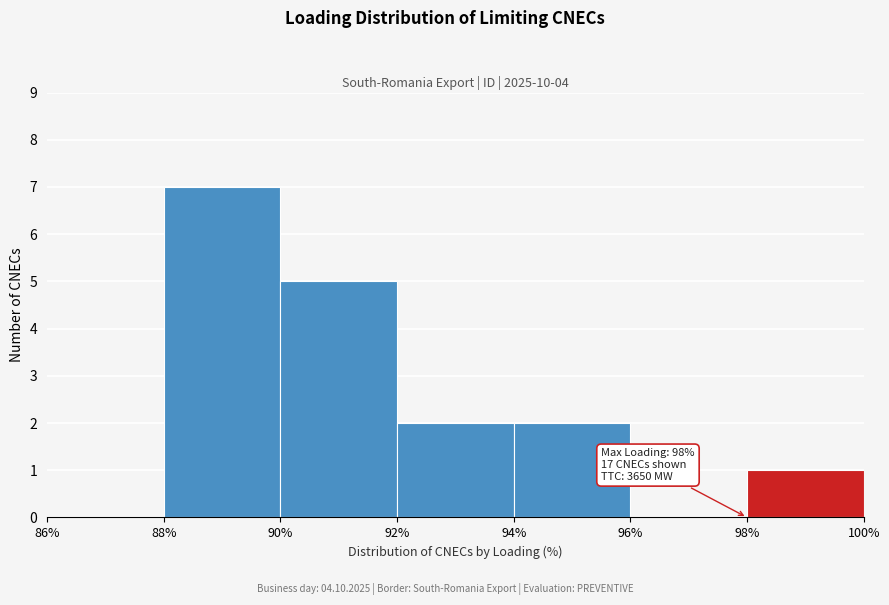

Which range on the x-axis has the tallest bar?

88% to 90%